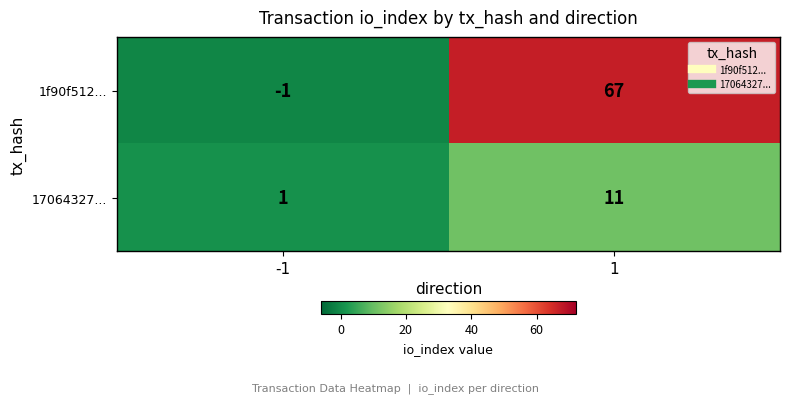

Reading left to right, extract all data points from this chart.

1f90f512...: -1	67
17064327...: 1	11